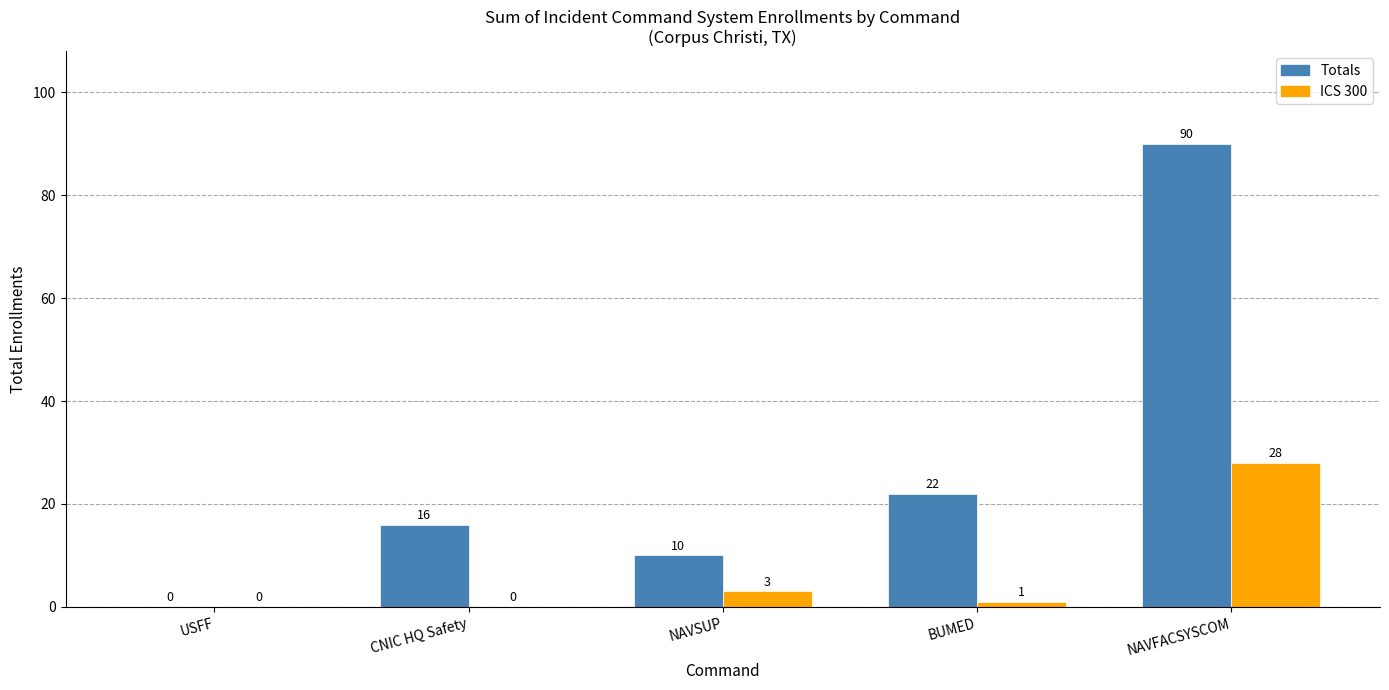

What is the sum of the ICS 300 values at BUMED and NAVFACSYSCOM?

29